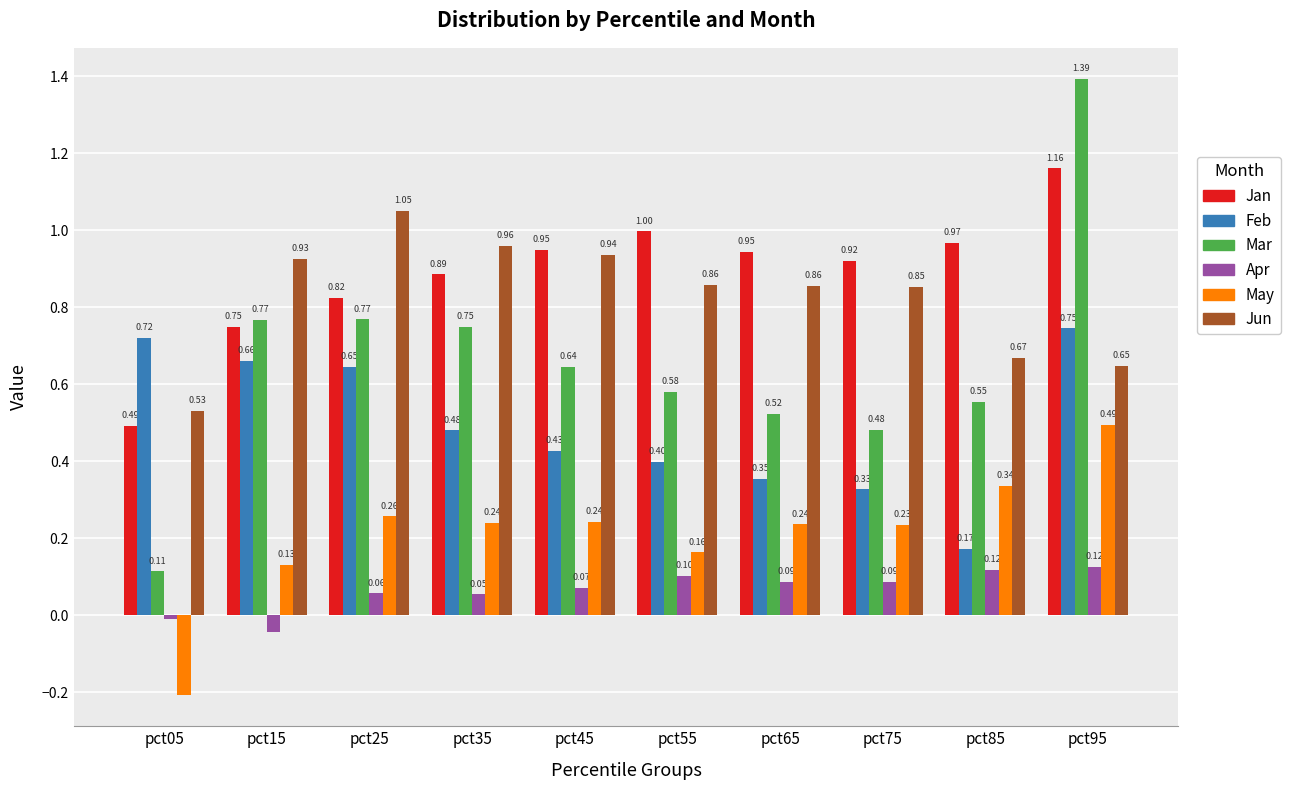

List the labels in order of Feb value, smallest first.

pct85, pct75, pct65, pct55, pct45, pct35, pct25, pct15, pct05, pct95